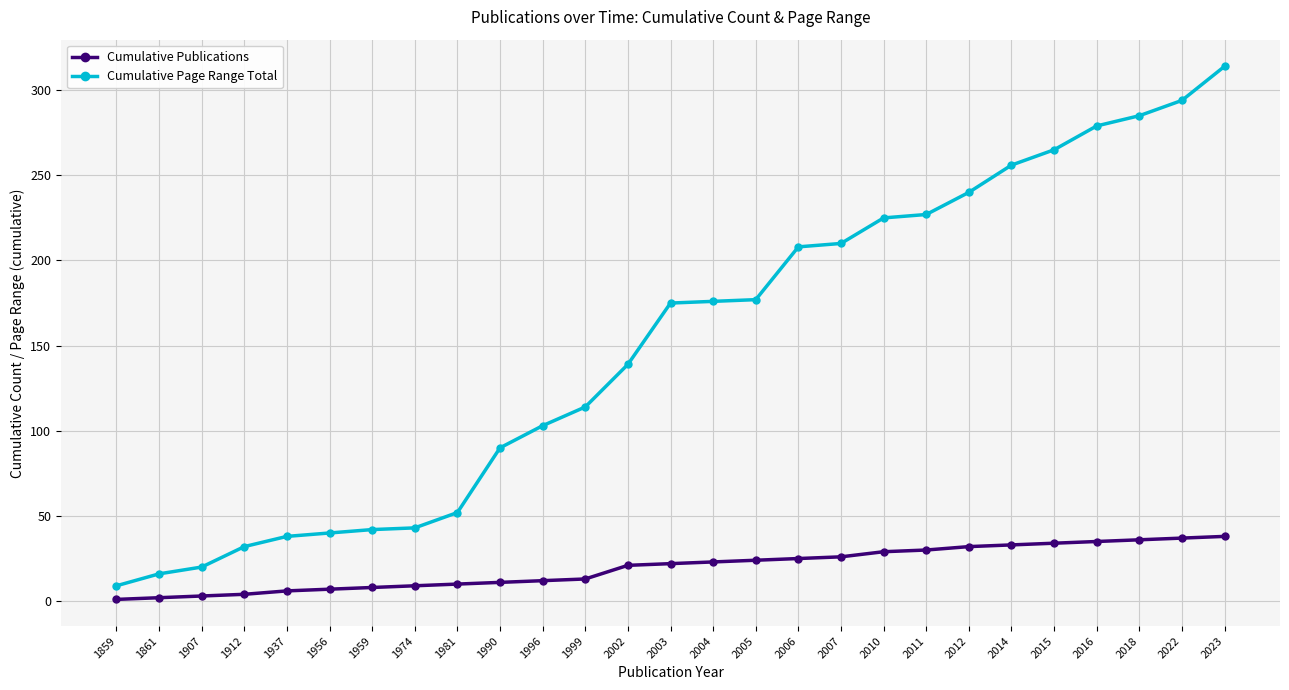

List the series in order of their peak value, highest first.

Cumulative Page Range Total, Cumulative Publications